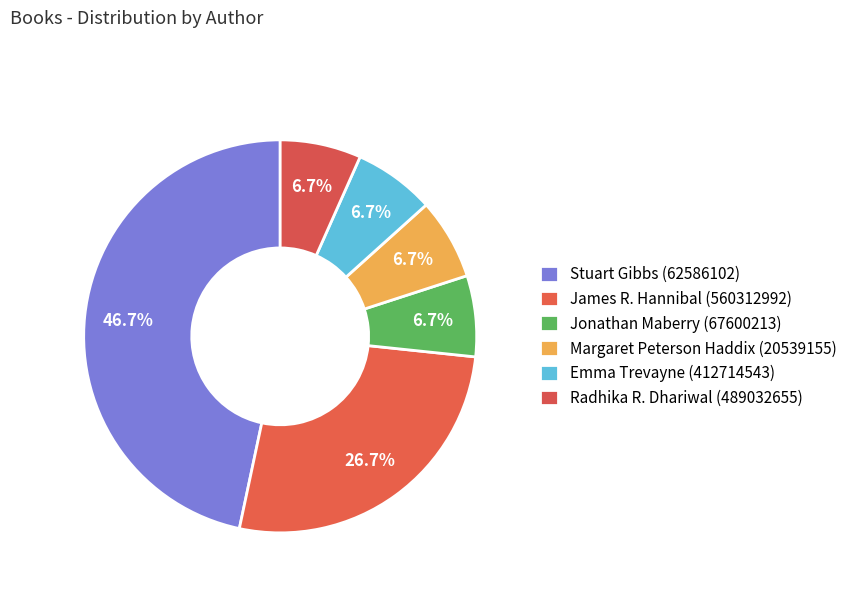

To the nearest percent, what portion does Emma Trevayne (412714543) represent?

7%